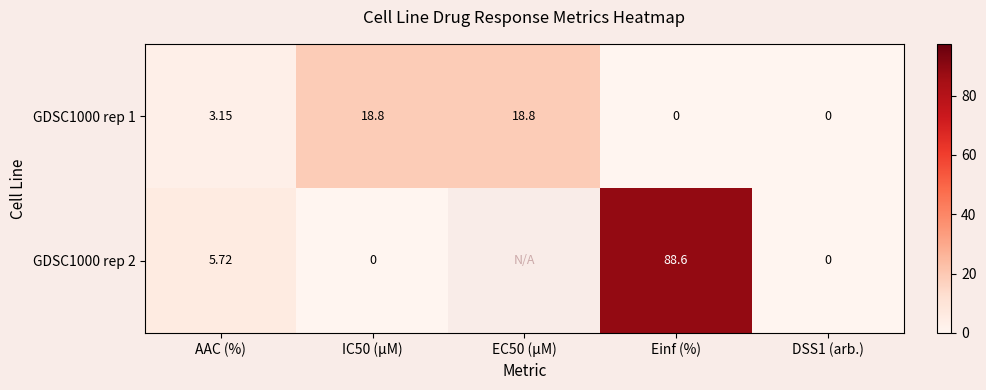

What is the difference between the second highest and second lowest values in the GDSC1000 rep 1 series?

18.8